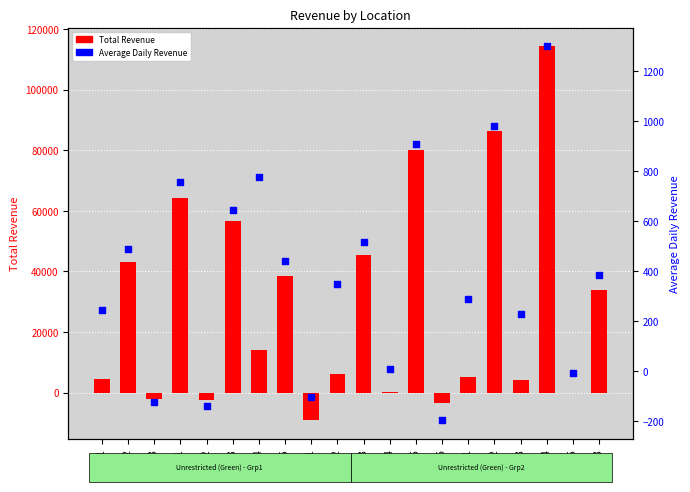

Which series has the widest spread of Y values?

Total Revenue